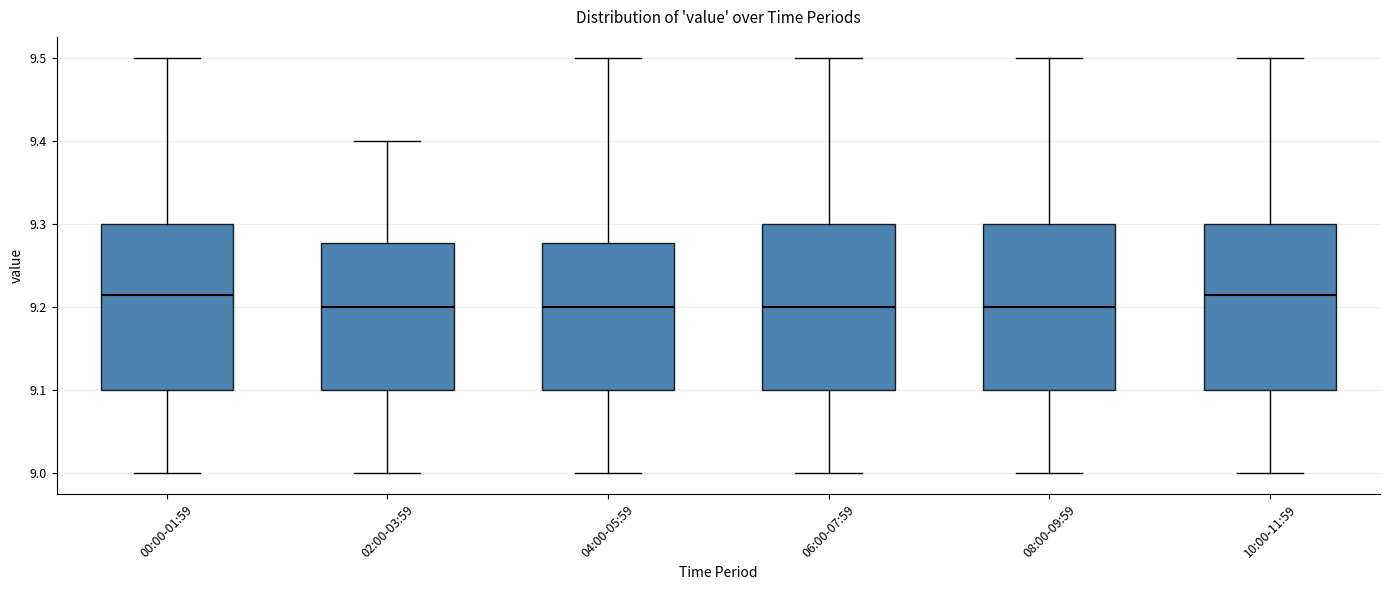

Reading left to right, transcribe this box plot: for each box, give where its median line is, the range the box spans, and where its two whiskers end, as read against the y-axis. The values are not printed on the chart, so give them approximately, as read against the axis.

00:00-01:59: median 9.22, box 9.10 to 9.30, whiskers 9.00 to 9.50
02:00-03:59: median 9.20, box 9.10 to 9.28, whiskers 9.00 to 9.40
04:00-05:59: median 9.20, box 9.10 to 9.28, whiskers 9.00 to 9.50
06:00-07:59: median 9.20, box 9.10 to 9.30, whiskers 9.00 to 9.50
08:00-09:59: median 9.20, box 9.10 to 9.30, whiskers 9.00 to 9.50
10:00-11:59: median 9.22, box 9.10 to 9.30, whiskers 9.00 to 9.50